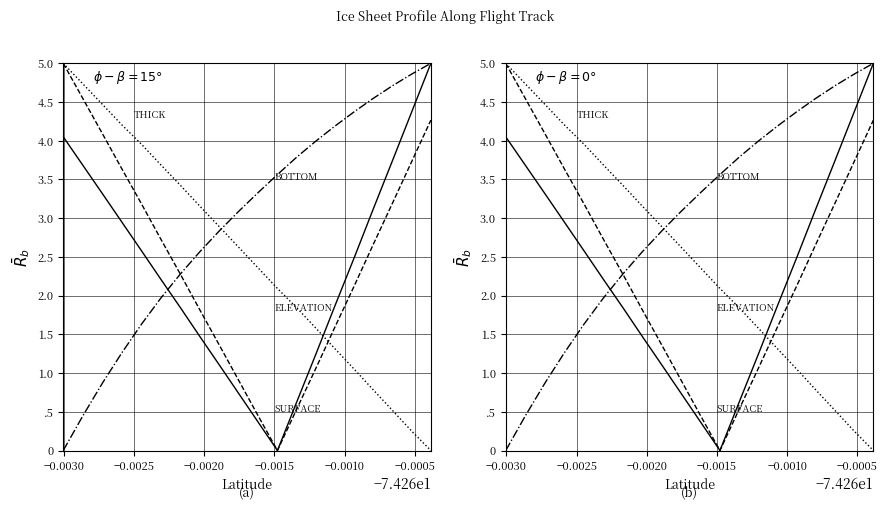

True or false: BOTTOM and ELEVATION cross at least once.

True